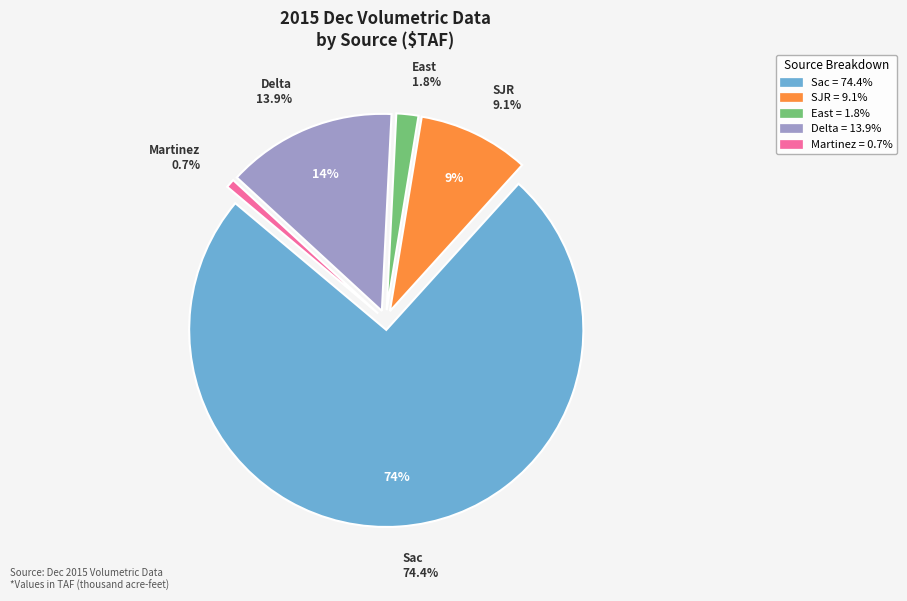

What is the change in value from SJR to Delta?

+4.8